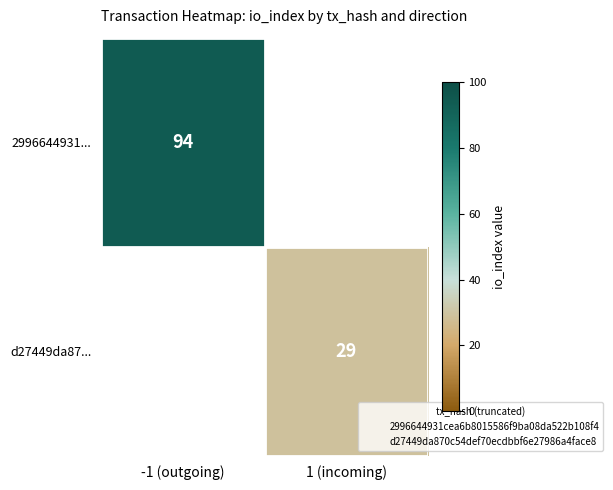

At which category does the chart reach its peak across all series?

-1 (outgoing)